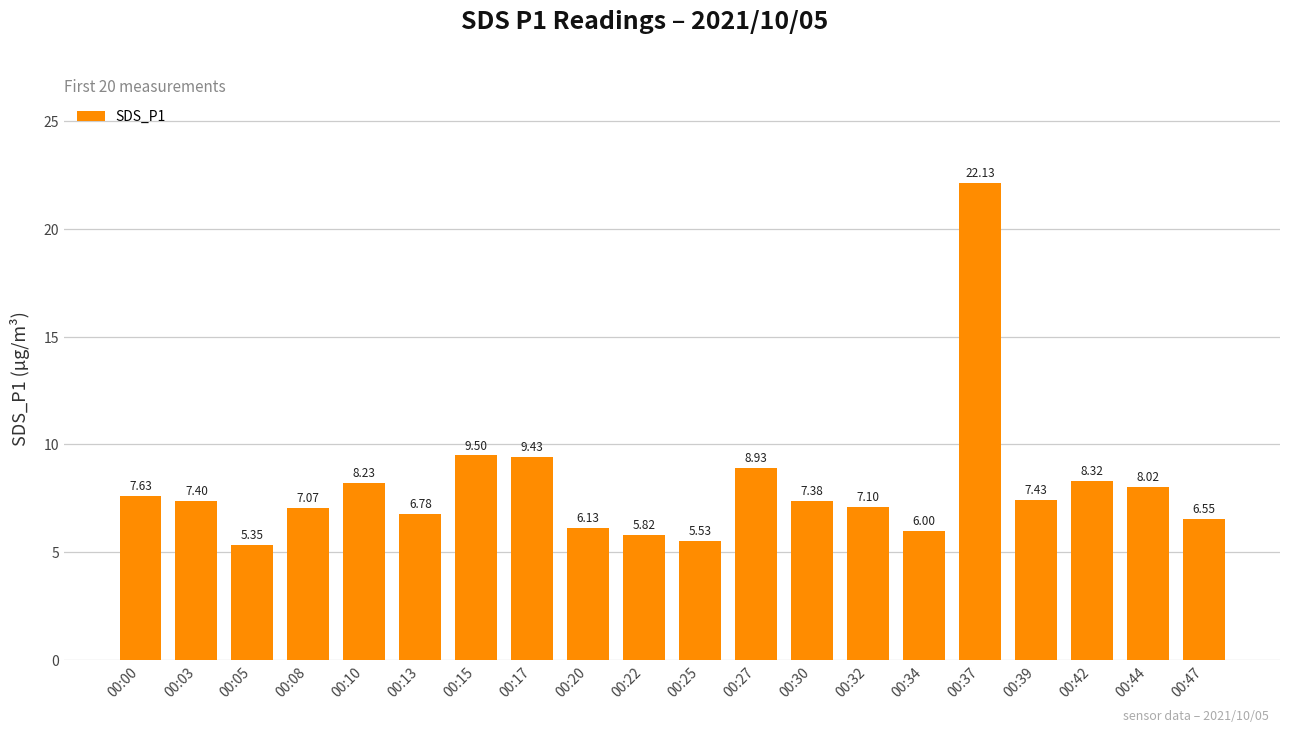

Which label corresponds to the largest value in the chart?

00:37